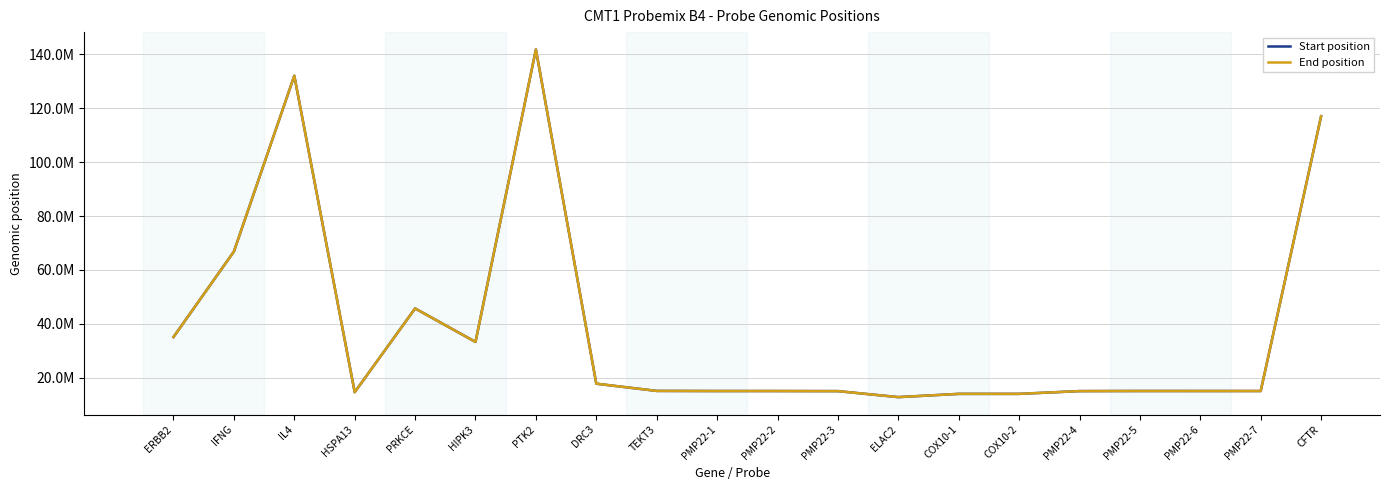

What are all the series names shown in the legend?

Start position, End position